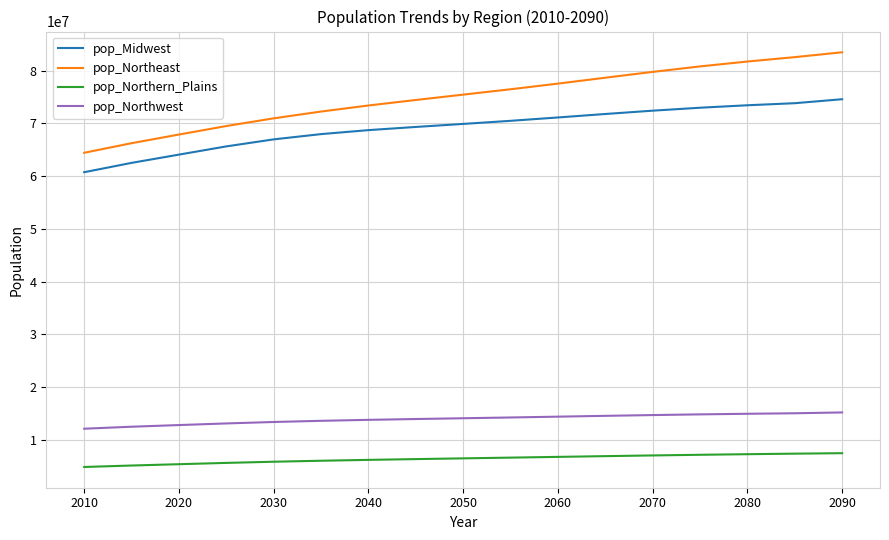

How many lines are shown in the chart?

4